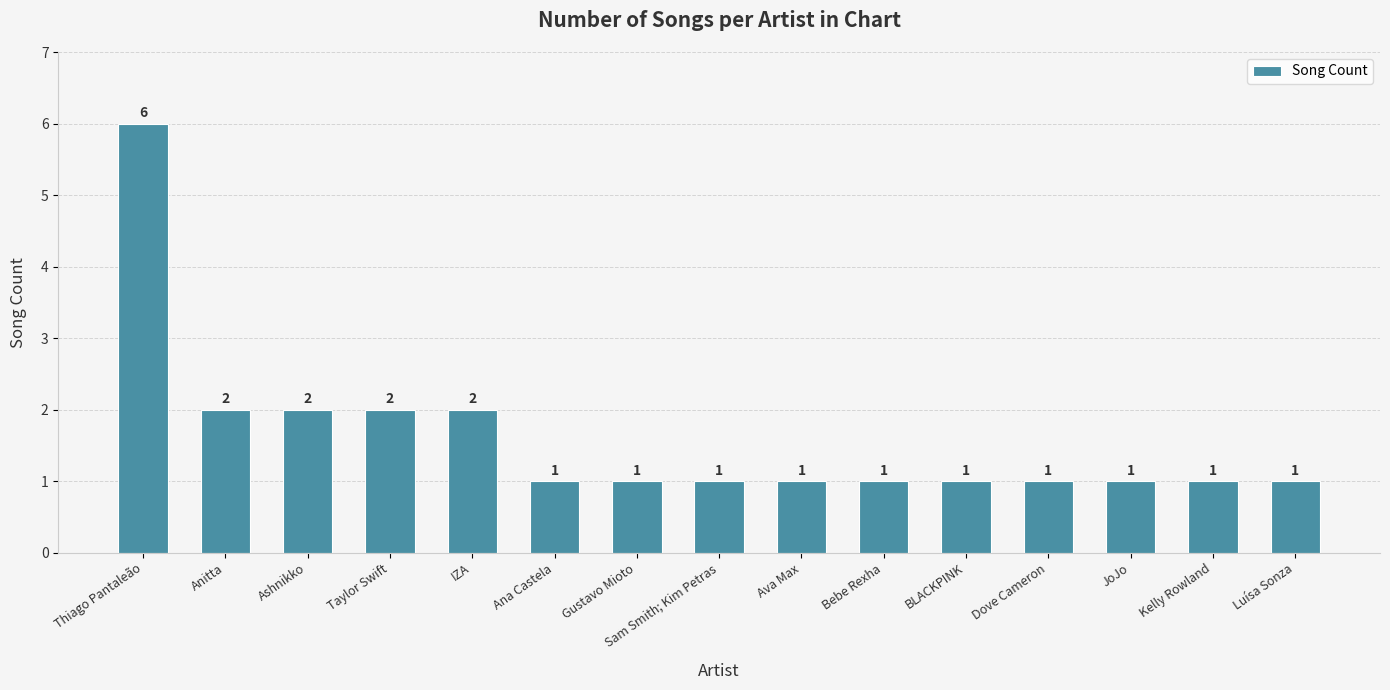

Reading left to right, list all the values displayed in this chart.

Thiago Pantaleão=6	Anitta=2	Ashnikko=2	Taylor Swift=2	IZA=2	Ana Castela=1	Gustavo Mioto=1	Sam Smith; Kim Petras=1	Ava Max=1	Bebe Rexha=1	BLACKPINK=1	Dove Cameron=1	JoJo=1	Kelly Rowland=1	Luísa Sonza=1